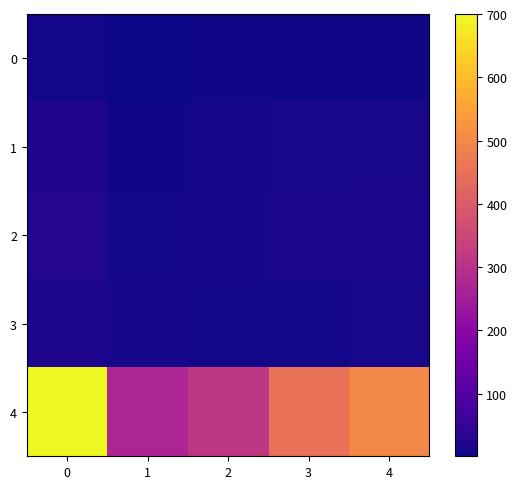

Rank the series by their maximum value, from lowest to highest.

row_0, row_3, row_1, row_2, row_4